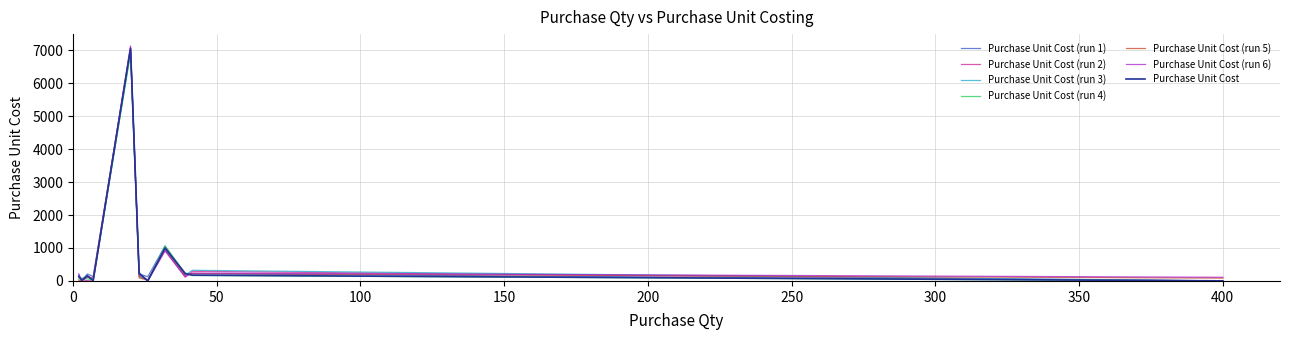

What is the highest value of the Purchase Unit Cost (run 2) series?

7010.0